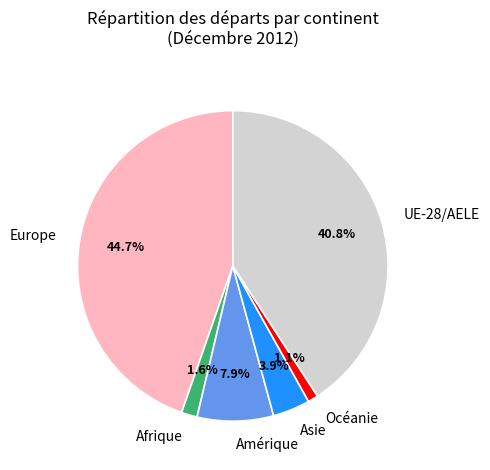

Which category has the smallest portion of the pie?

Océanie